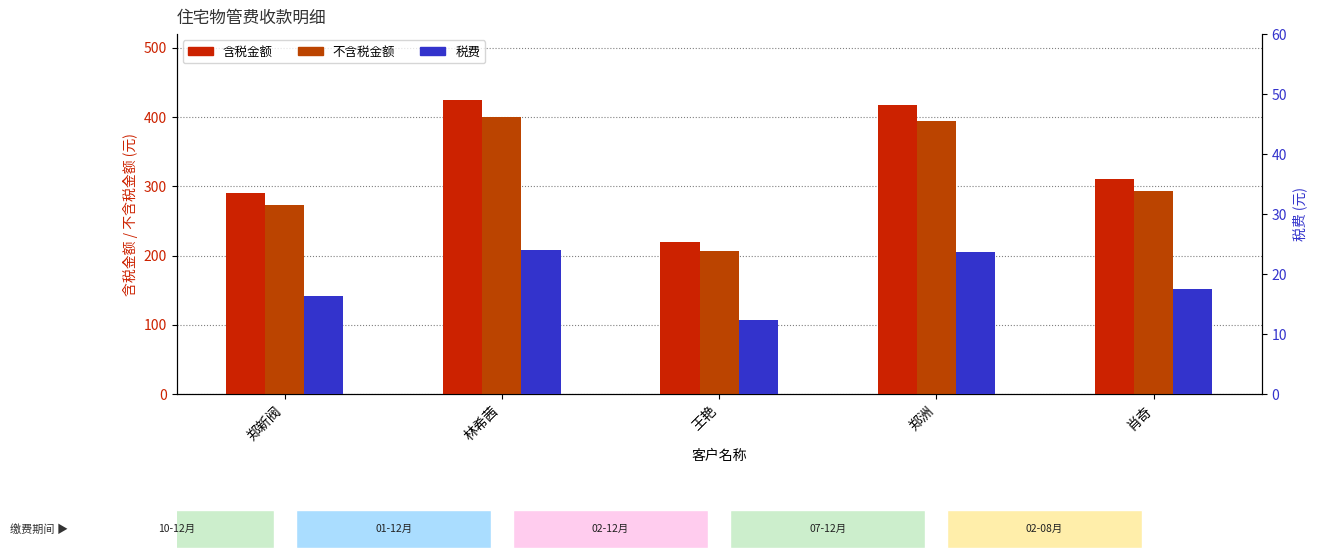

List the series in order of their peak value, highest first.

含税金额, 不含税金额, 税费